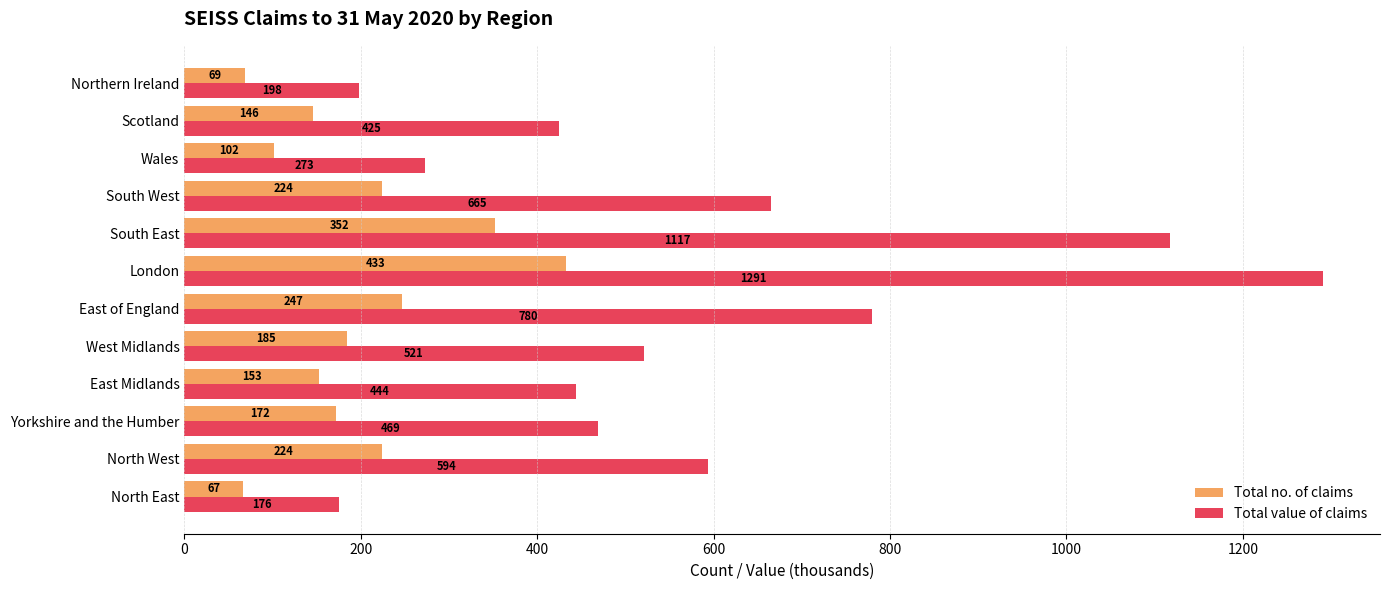

List the series in order of their overall mean, highest first.

Total value of claims, Total no. of claims